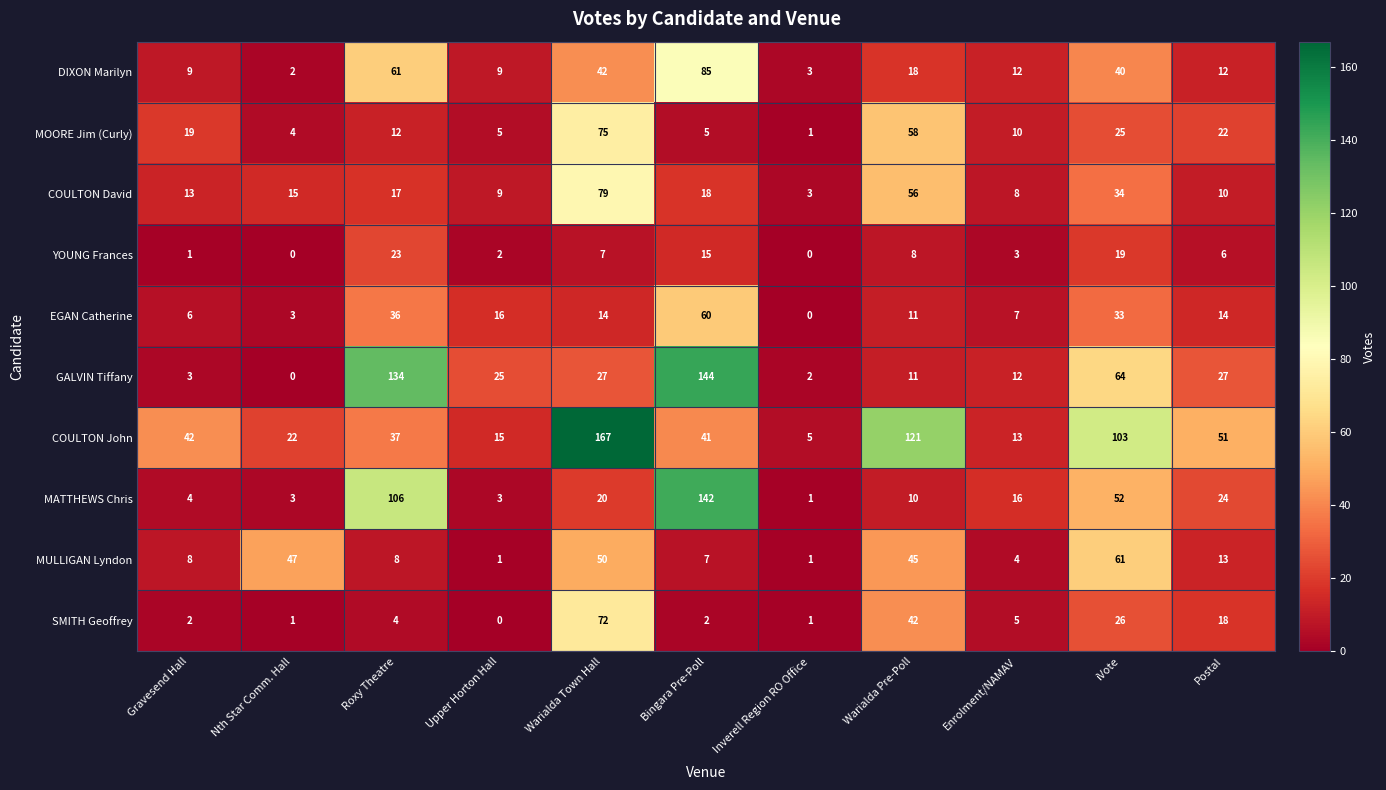

What is the highest value of the EGAN Catherine series?

60